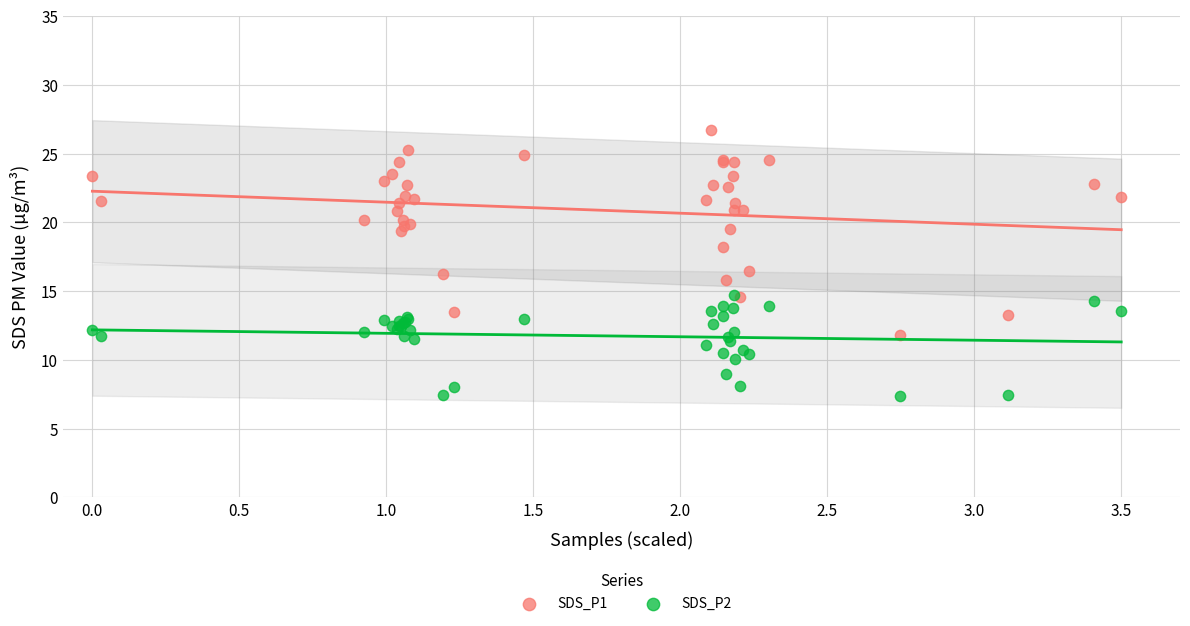

Which series contains the highest Y value?

SDS_P1